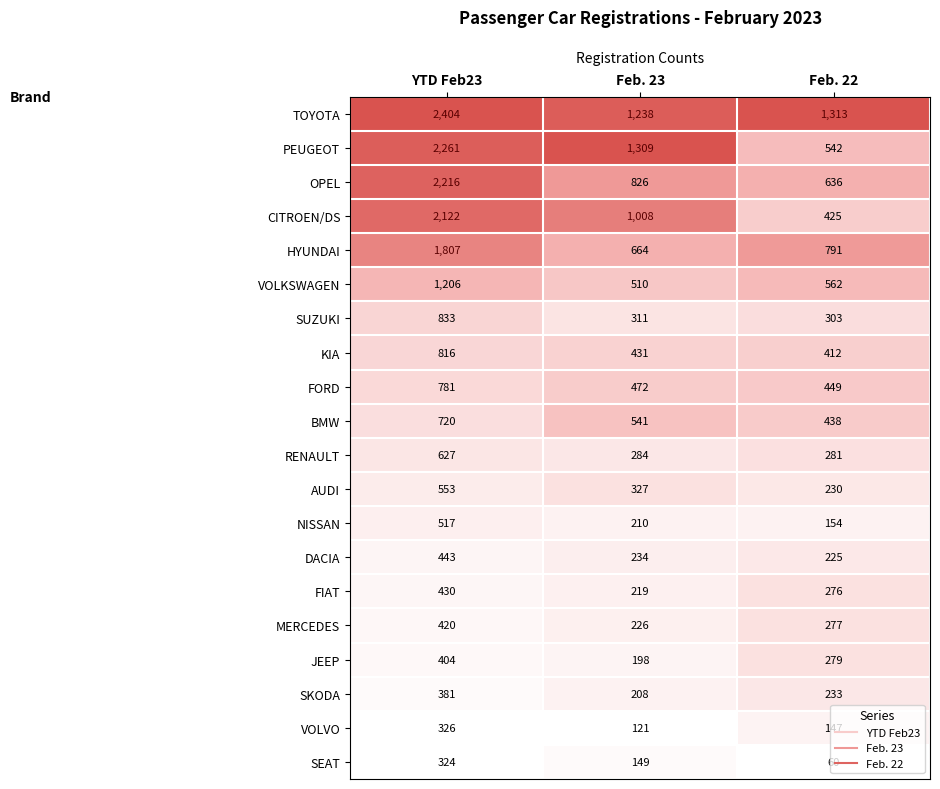

How many series are shown in this chart?

20